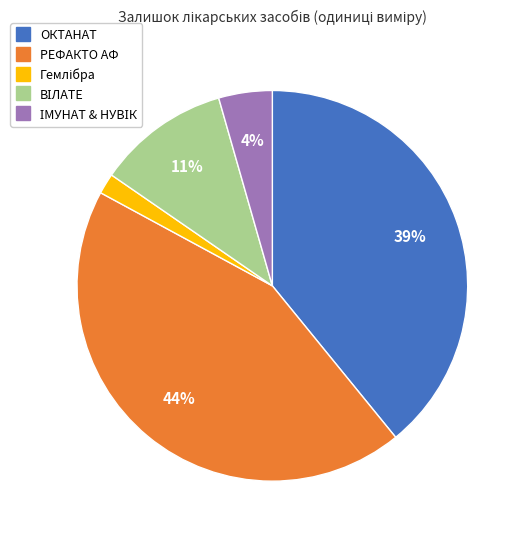

Does any single category account for the majority?

No